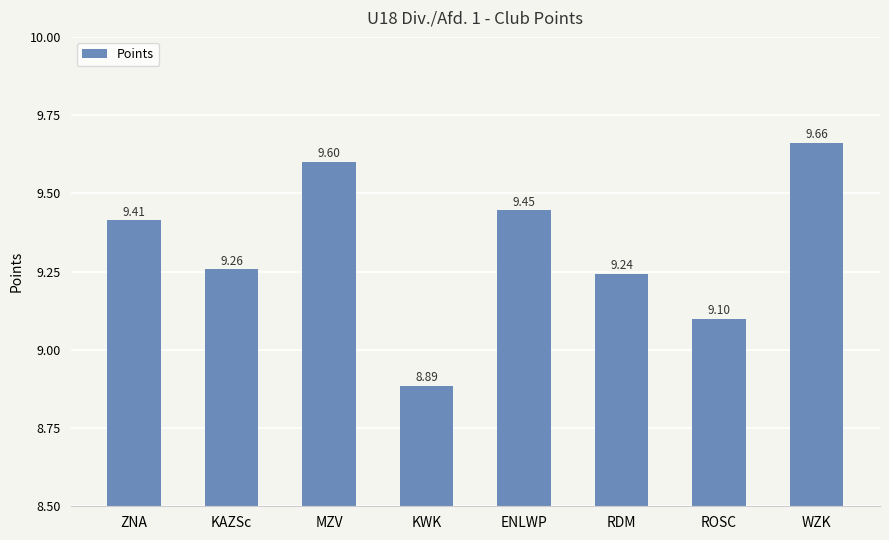

Where is the data nearest to the value 9?

ROSC